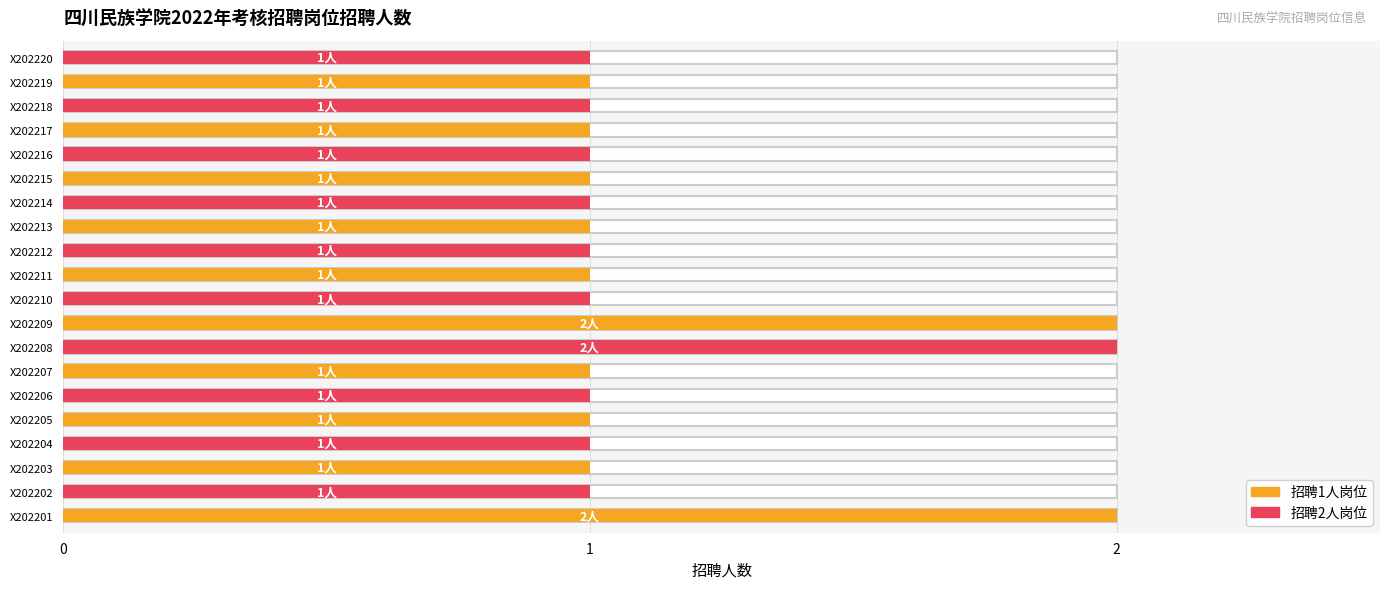

The chart shows a value of 1 at X202217. True or false?

False